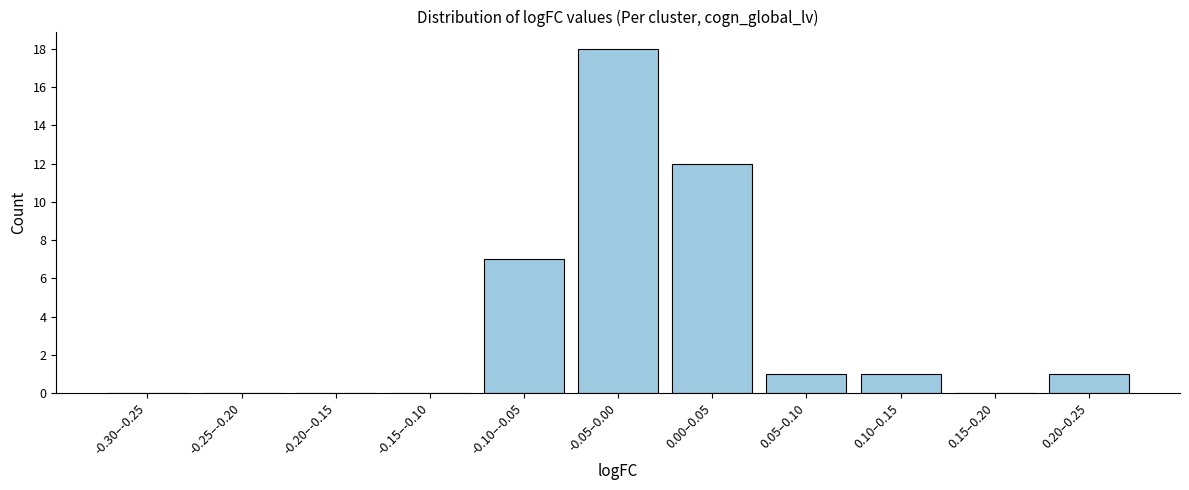

Reading left to right, extract all data points from this chart.

-0.30–-0.25=0	-0.25–-0.20=0	-0.20–-0.15=0	-0.15–-0.10=0	-0.10–-0.05=7	-0.05–0.00=18	0.00–0.05=12	0.05–0.10=1	0.10–0.15=1	0.15–0.20=0	0.20–0.25=1